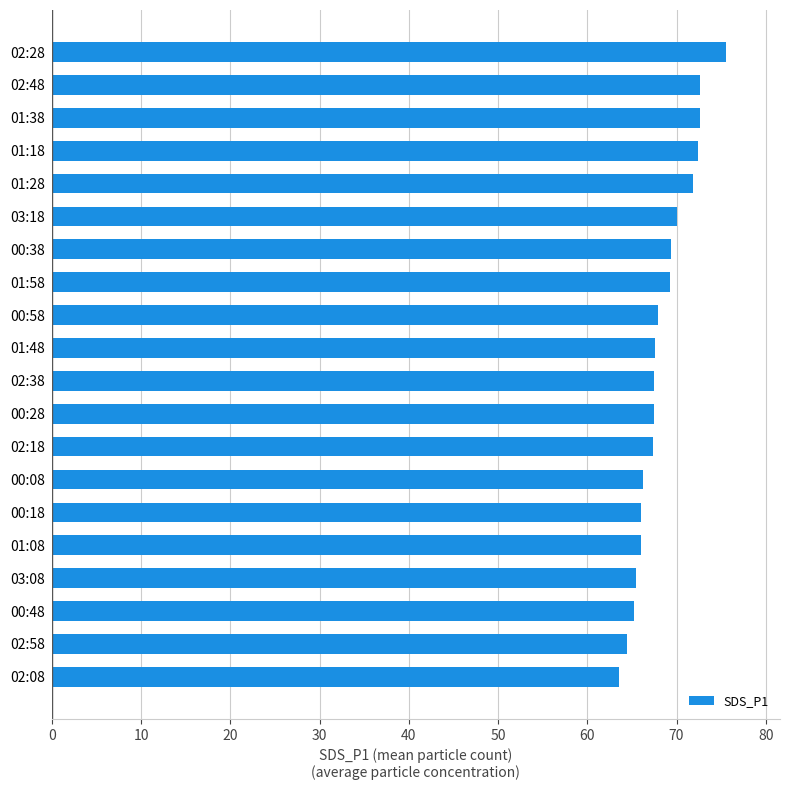

At which category does the chart reach its minimum across all series?

02:08